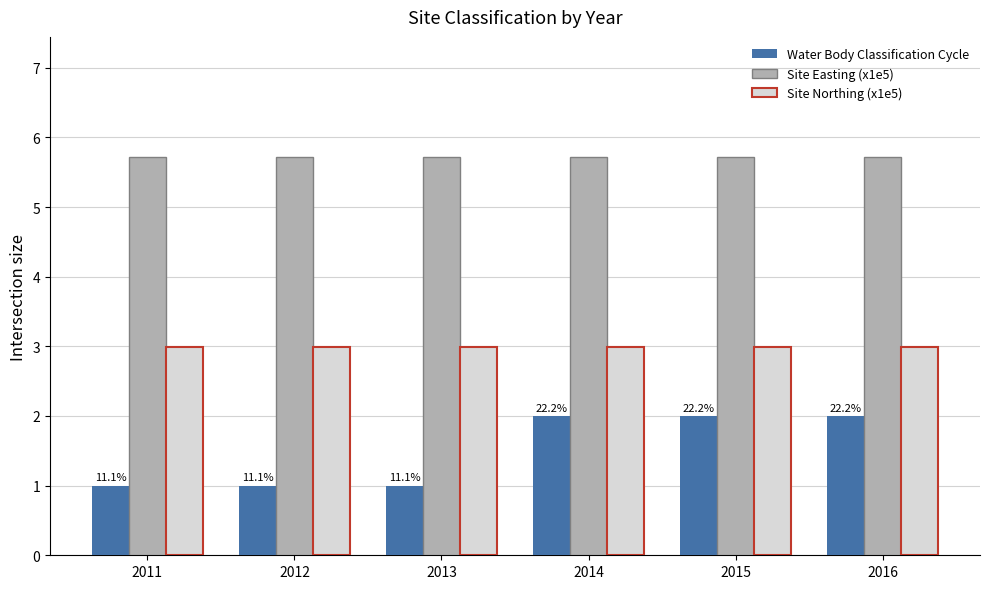

How many bars are there in total?

18